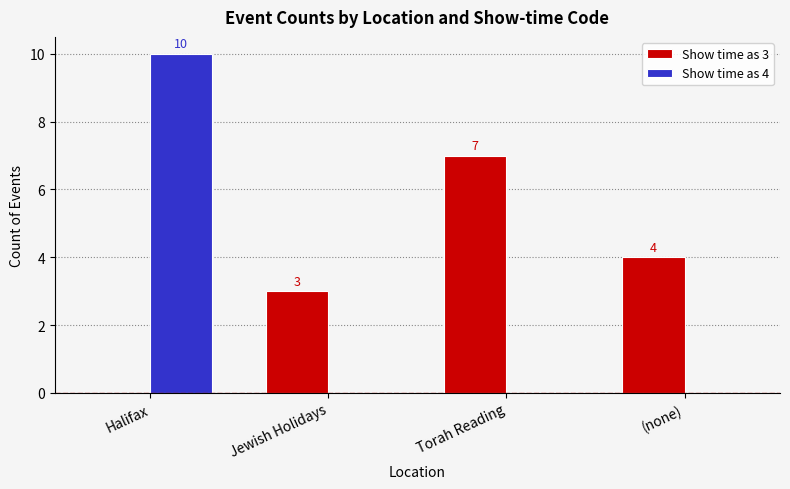

At which category is the sum across all series the highest?

Halifax